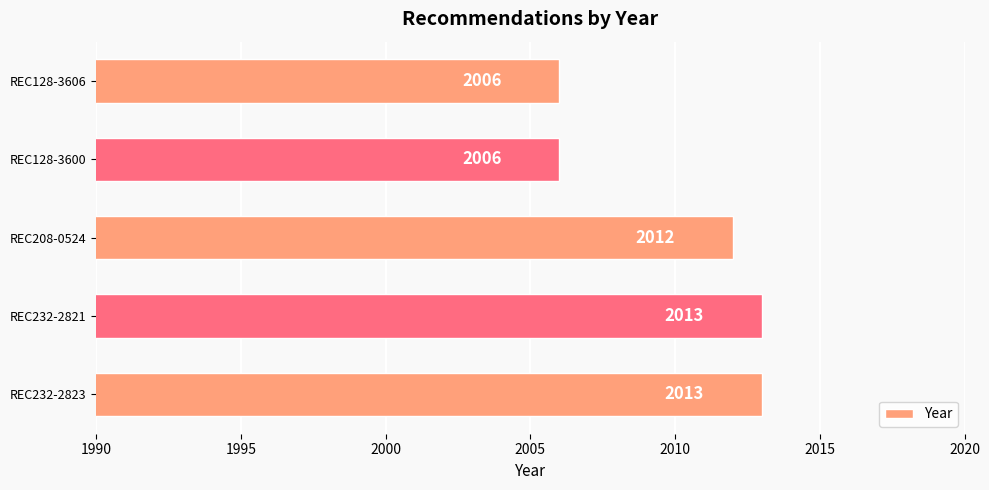

Reading bottom to top, list all the values displayed in this chart.

REC232-2823=2013	REC232-2821=2013	REC208-0524=2012	REC128-3600=2006	REC128-3606=2006